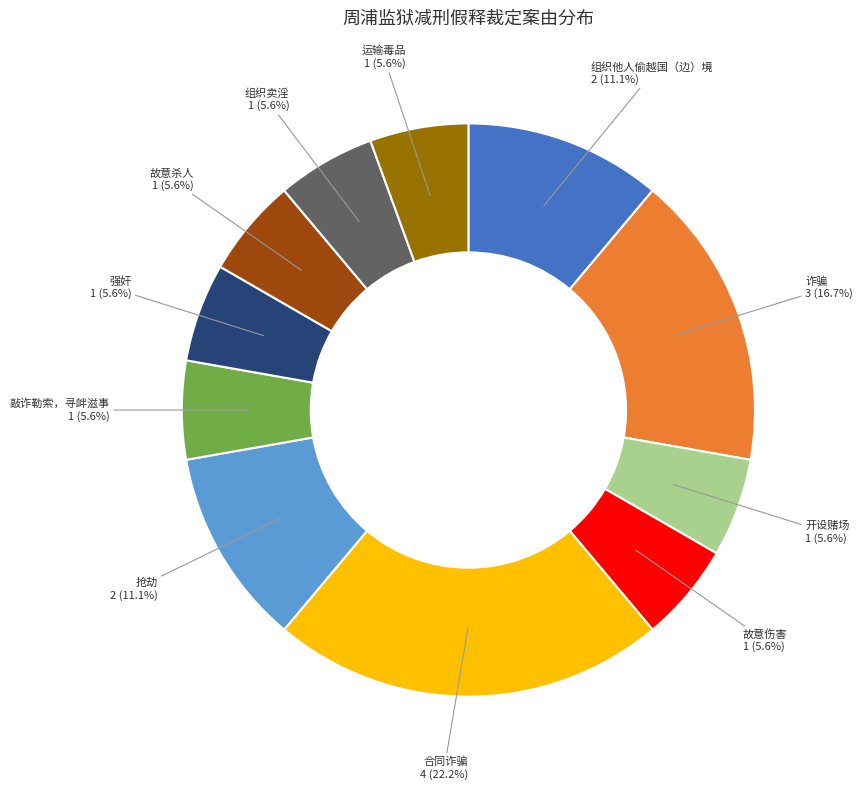

Between 运输毒品 and 组织他人偷越国（边）境, which is larger?

组织他人偷越国（边）境